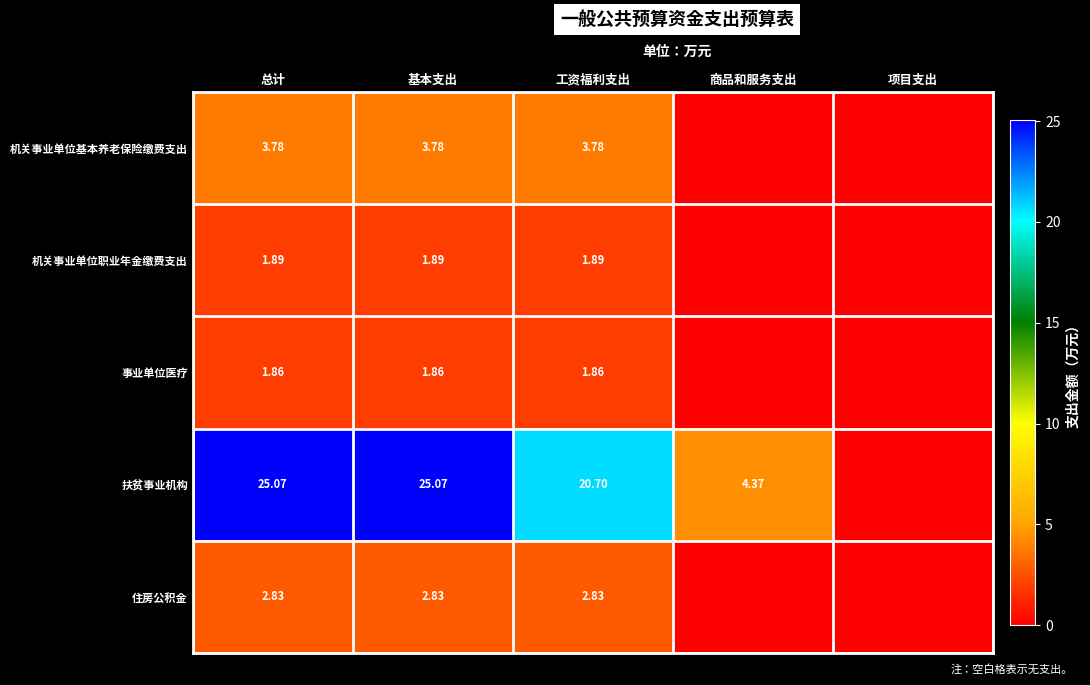

Rank the series at 总计 from lowest to highest value.

事业单位医疗, 机关事业单位职业年金缴费支出, 住房公积金, 机关事业单位基本养老保险缴费支出, 扶贫事业机构